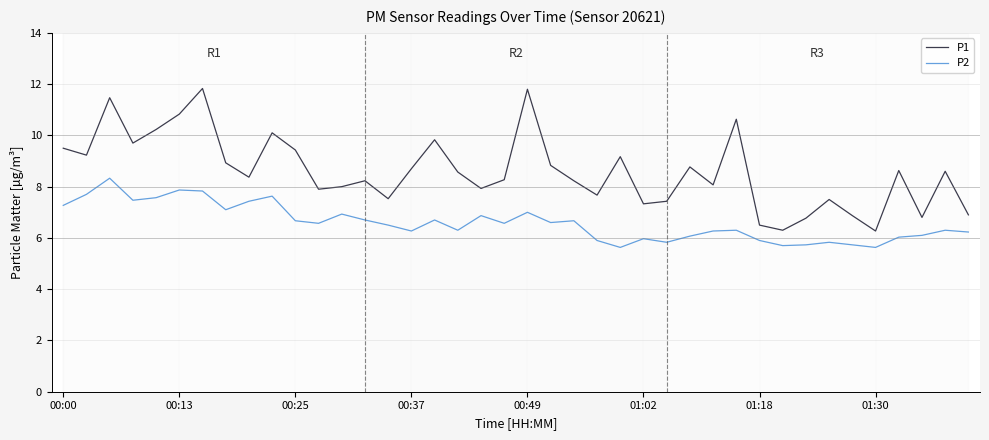

Which series has the largest total across all categories?

P1